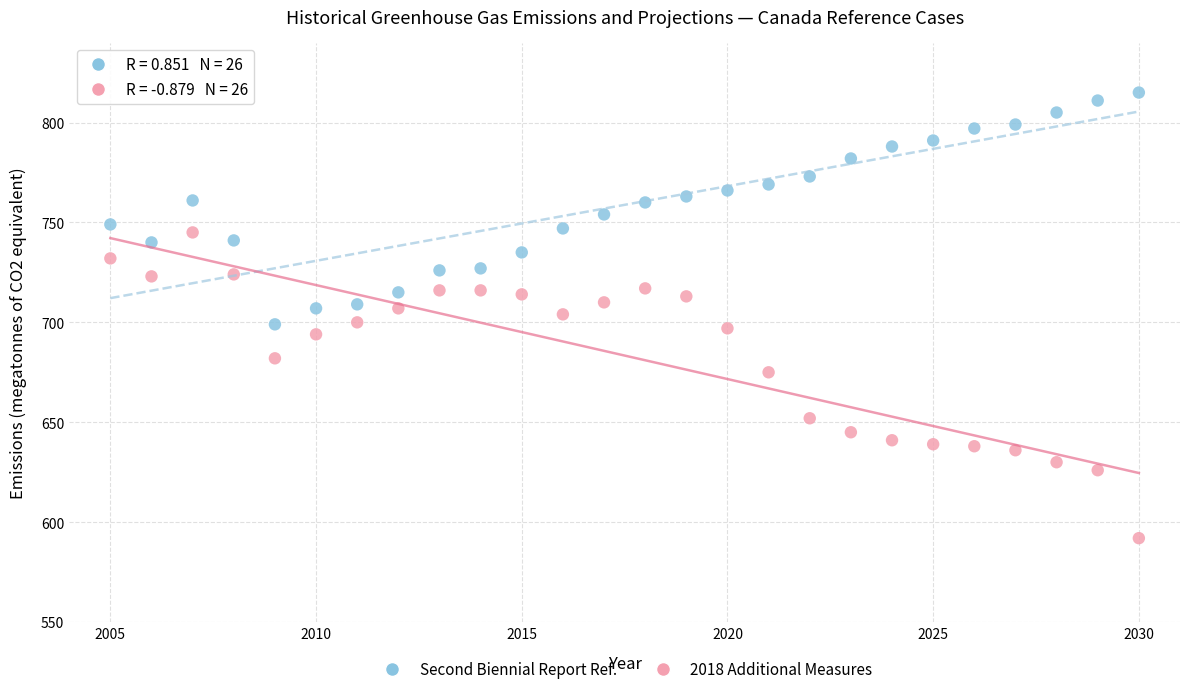

Across all data points, what is the range of Y values (max minus min)?

223